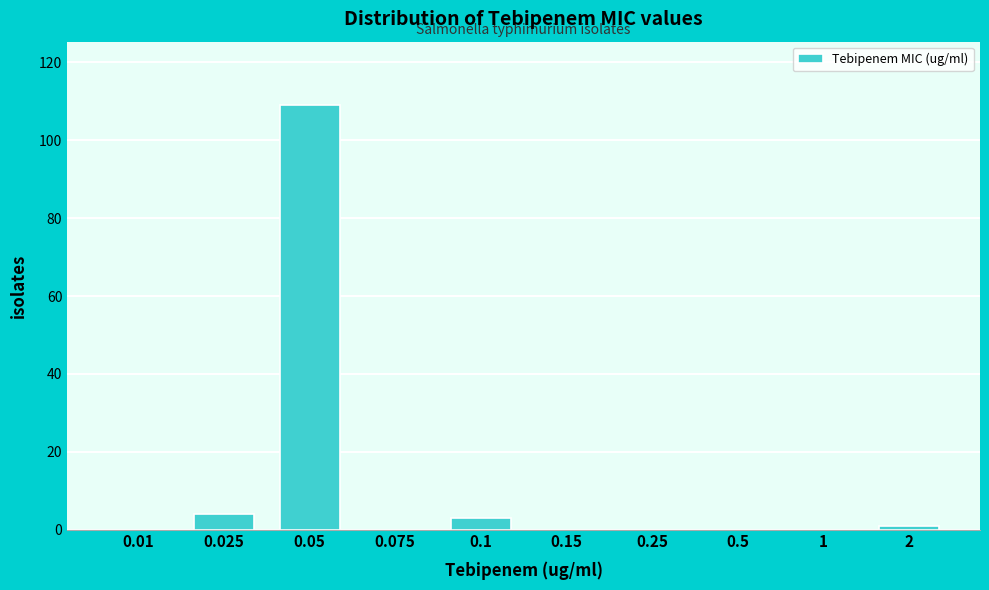

Reading left to right, list all the values displayed in this chart.

0.01=0	0.025=4	0.05=109	0.075=0	0.1=3	0.15=0	0.25=0	0.5=0	1=0	2=1